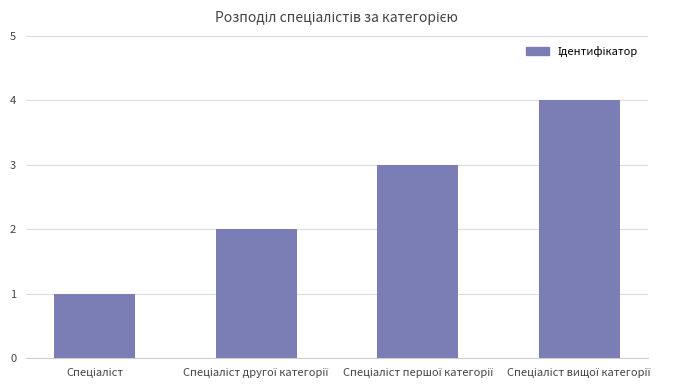

How many categories are shown in the chart?

4